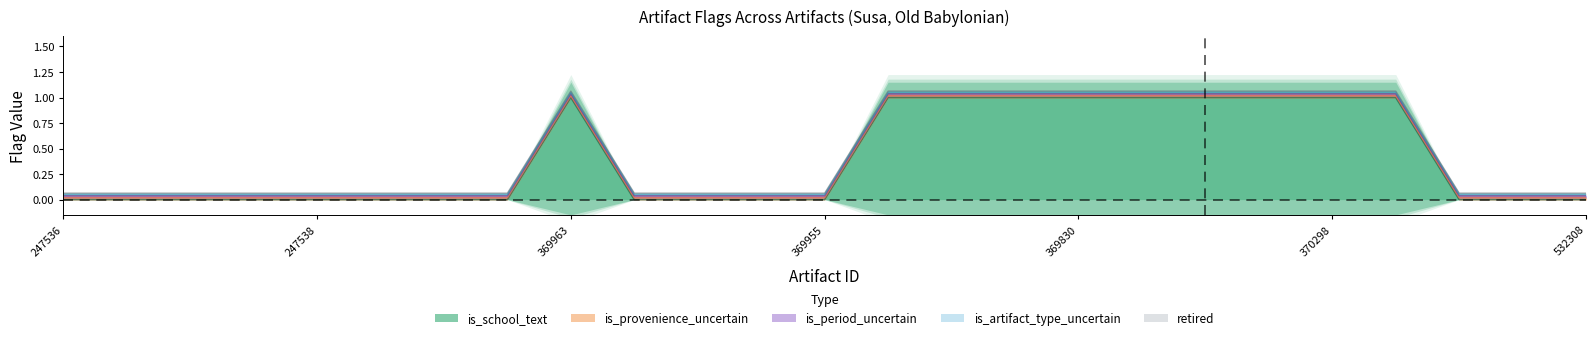

How many lines are shown in the chart?

5